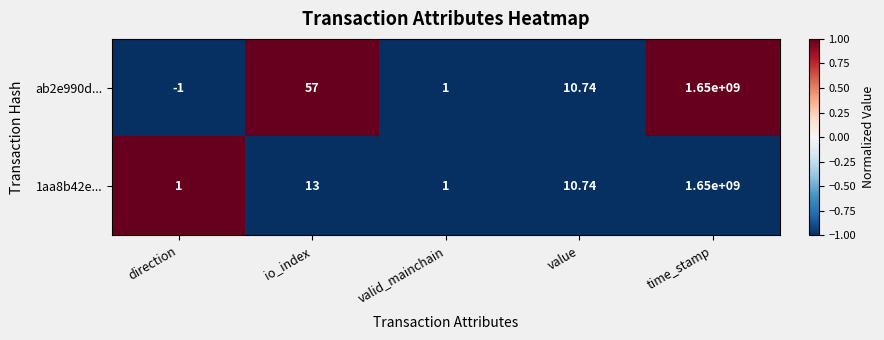

List the labels in order of ab2e990d... value, smallest first.

direction, valid_mainchain, value, io_index, time_stamp